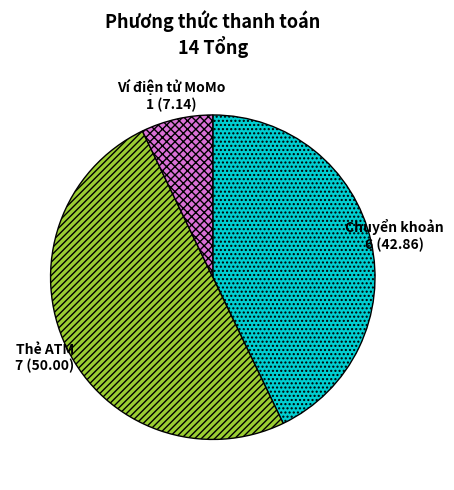

Approximately how many times larger is the value at Chuyển khoản compared to Thẻ ATM?

0.9